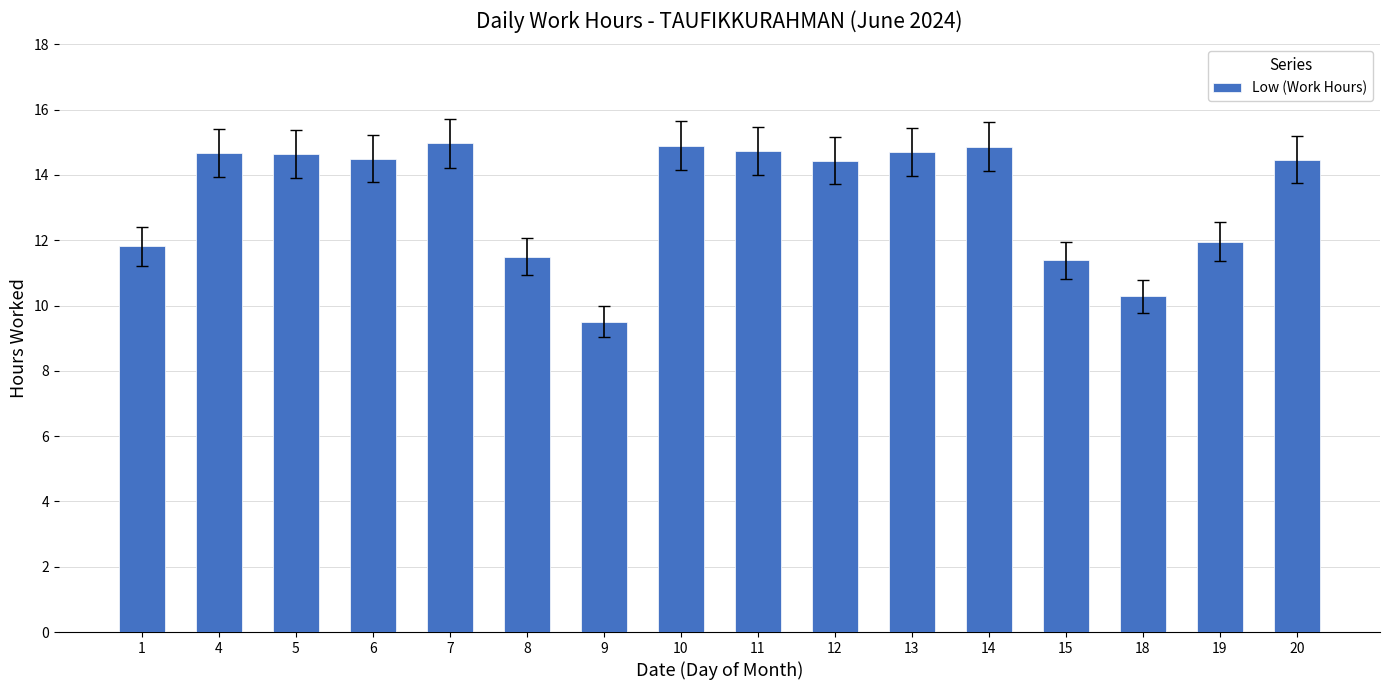

What is the difference between the values at 12 and 8?

2.9